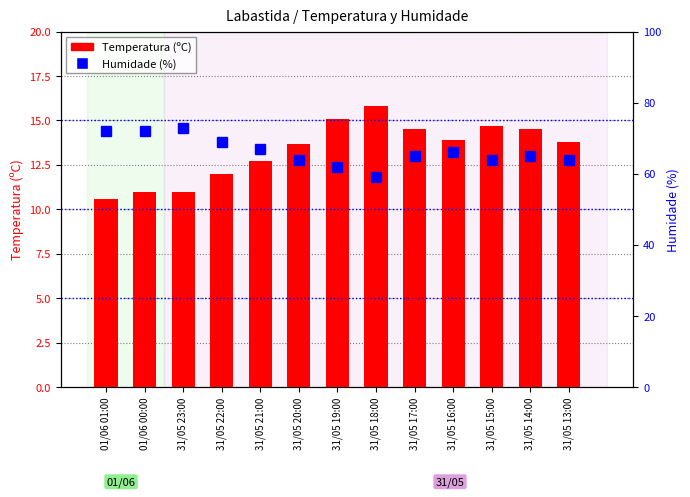

What is the sum of the Temperatura (ºC) values at 31/05 18:00 and 01/06 00:00?

26.8